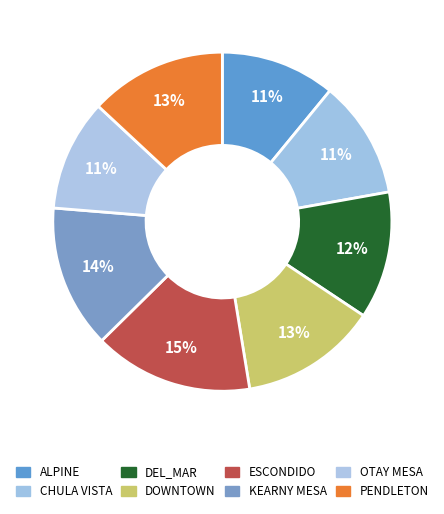

What is the smallest slice in the pie chart?

OTAY MESA